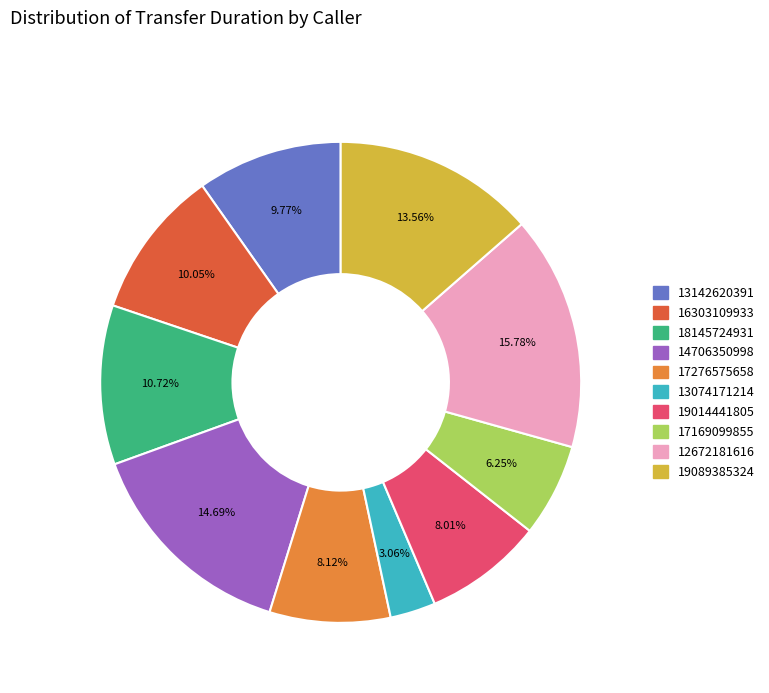

To the nearest percent, what is the difference between the largest and smallest slice percentages?

13%